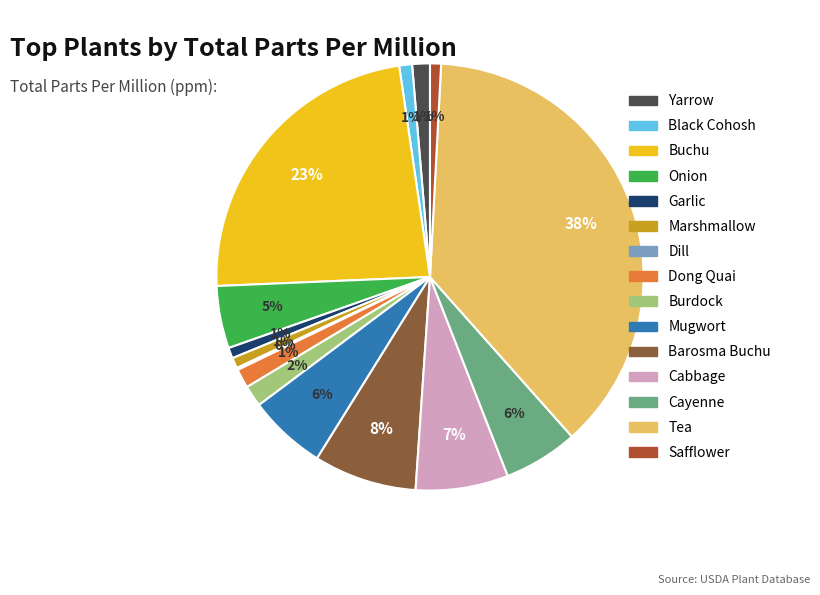

Which category has the biggest portion of the pie?

Tea